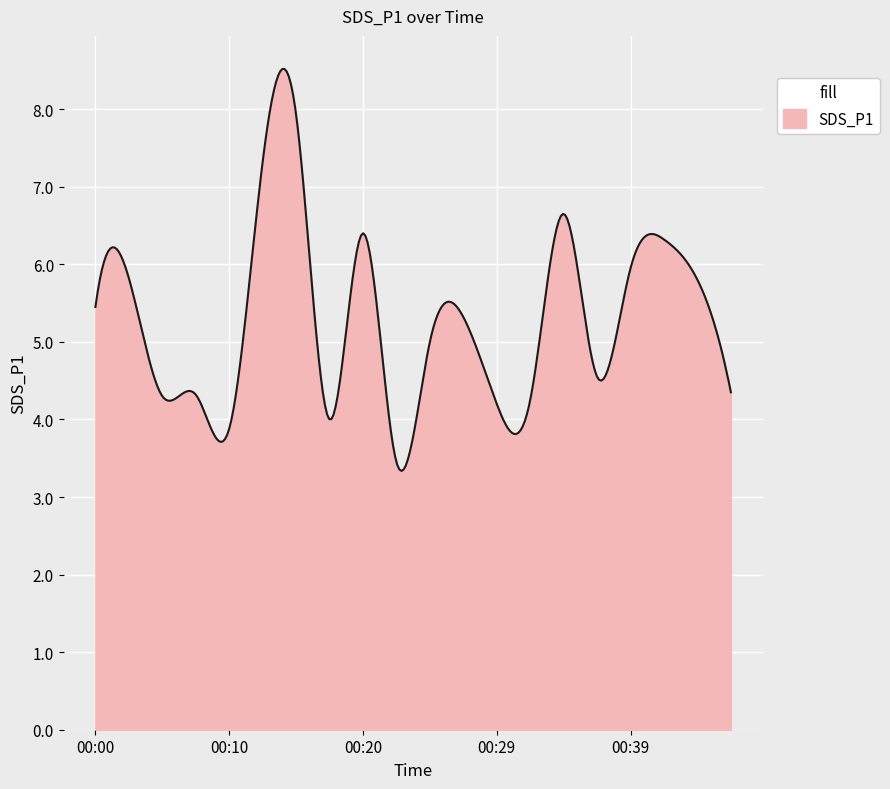

What is the difference between the second highest and minimum values?

5.2